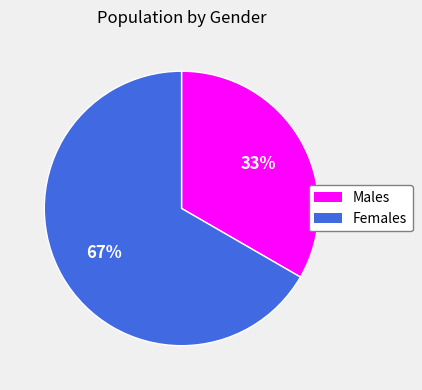

To the nearest percent, what is the average slice percentage?

50%